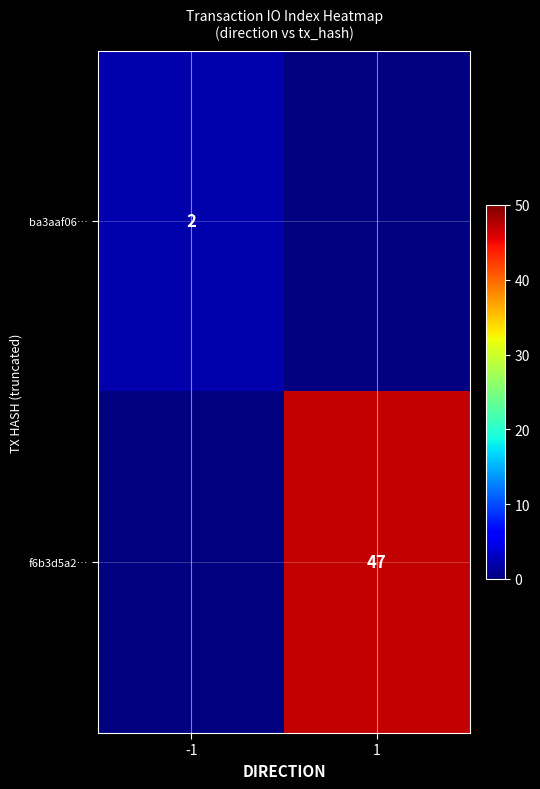

How many data points does each series have?

2